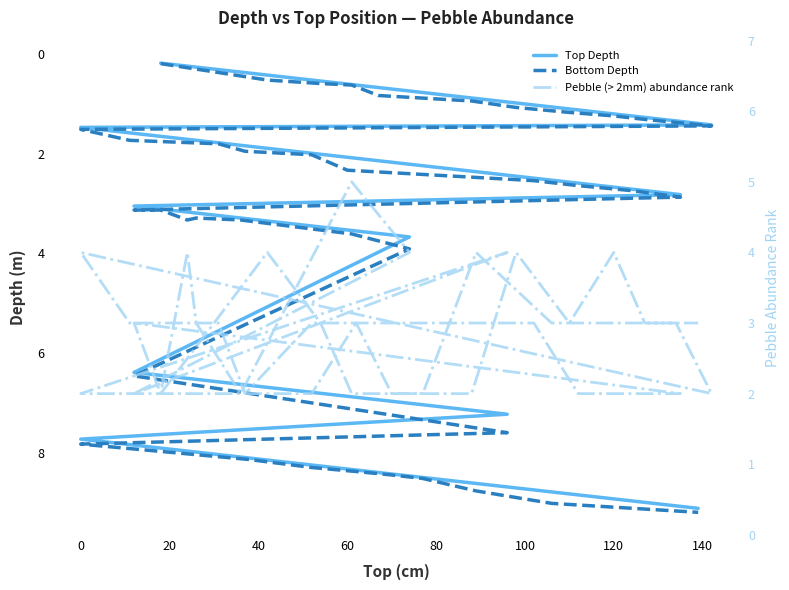

Reading left to right, transcribe all the data shown in this chart.

Top Depth: 0.2	0.4	0.5	0.6	0.7	0.9	1.0	1.1	1.2	1.3	1.3	1.4	1.5	1.6	1.8	1.8	2.0	2.1	2.5	2.6	2.7	2.8	3.0	3.1	3.2	3.2	3.3	3.5	3.7	6.4	7.2	7.7	8.1	8.2	8.3	8.4	8.5	8.6	8.8	9.1
Bottom Depth: 0.2	0.5	0.6	0.6	0.8	0.9	1.1	1.2	1.2	1.3	1.4	1.4	1.5	1.7	1.8	1.9	2.0	2.3	2.5	2.6	2.7	2.9	3.1	3.1	3.3	3.3	3.3	3.6	3.9	6.5	7.6	7.8	8.1	8.3	8.4	8.4	8.5	8.8	9.0	9.2
Pebble (> 2mm) abundance rank: 2.0	4.0	3.0	2.0	2.0	2.0	4.0	3.0	4.0	3.0	3.0	2.0	4.0	3.0	3.0	2.0	3.0	3.0	3.0	2.0	2.0	2.0	3.0	2.0	4.0	3.0	2.0	5.0	4.0	2.0	4.0	2.0	2.0	2.0	3.0	2.0	2.0	4.0	3.0	3.0